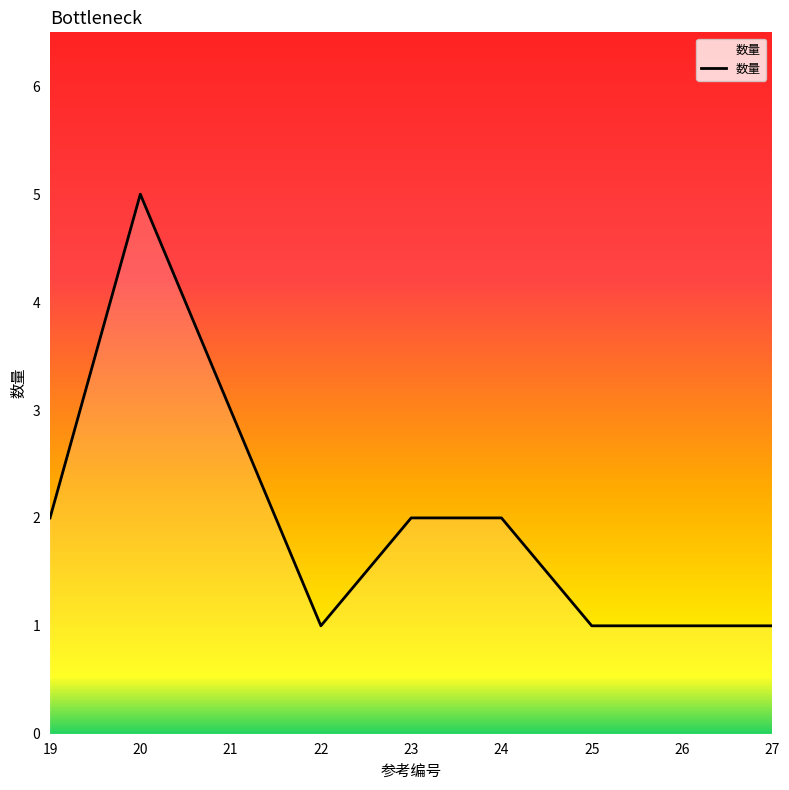

How many lines are shown in the chart?

1